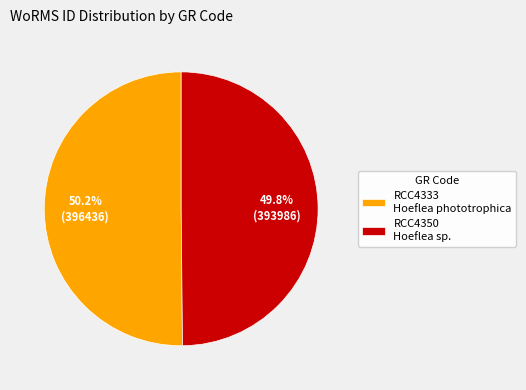

How many segments does this pie chart have?

2